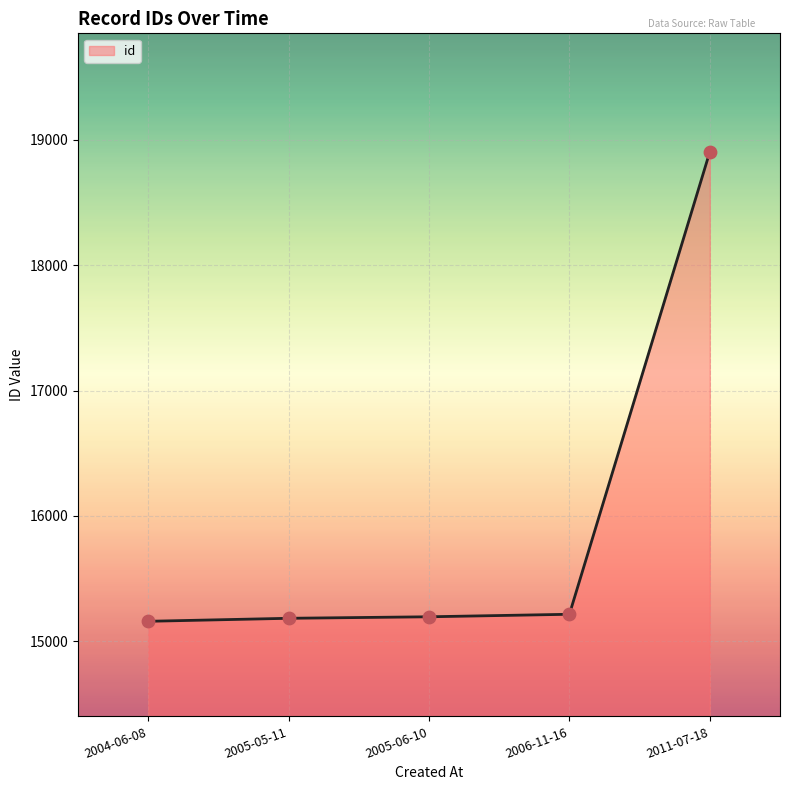

What is the change in value from 2005-06-10 to 2011-07-18?

+3707